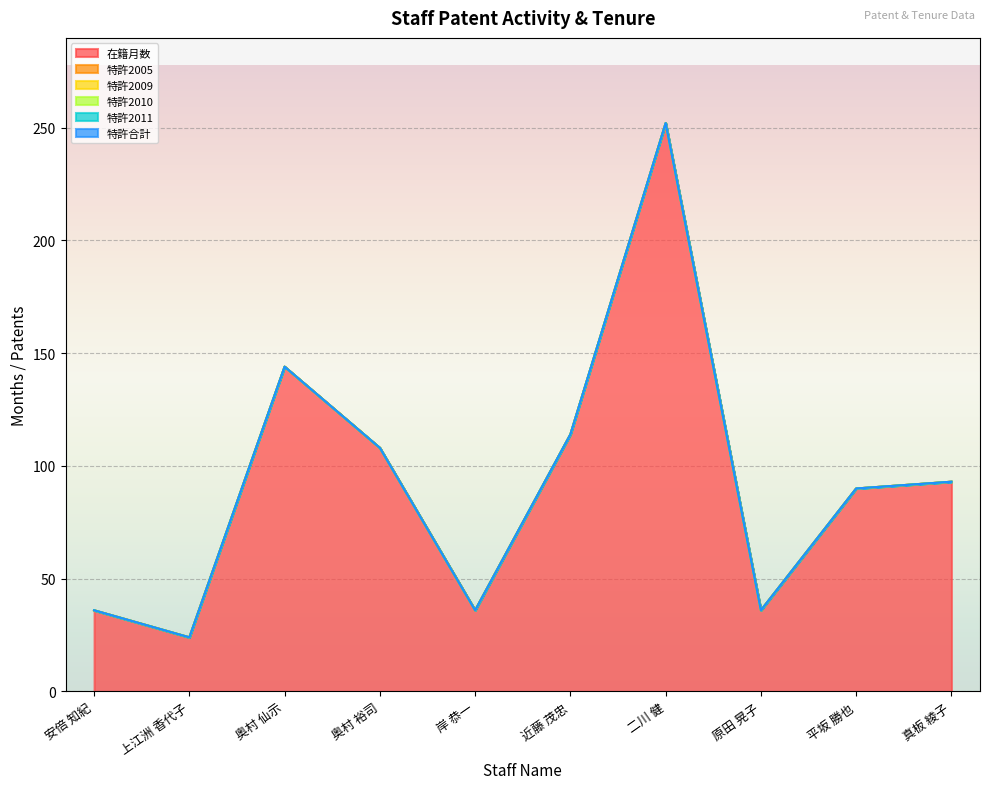

Is the value of 特許2010 at 原田 晃子 greater than the value of 特許2009 at 平坂 勝也?

No